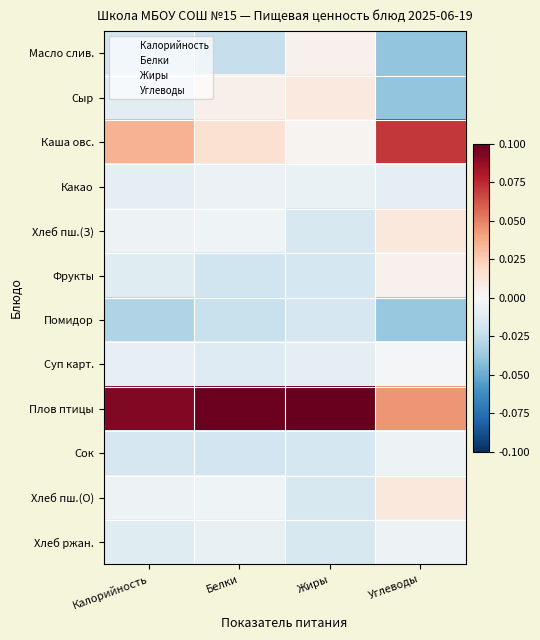

At which category is the sum across all series the highest?

Белки